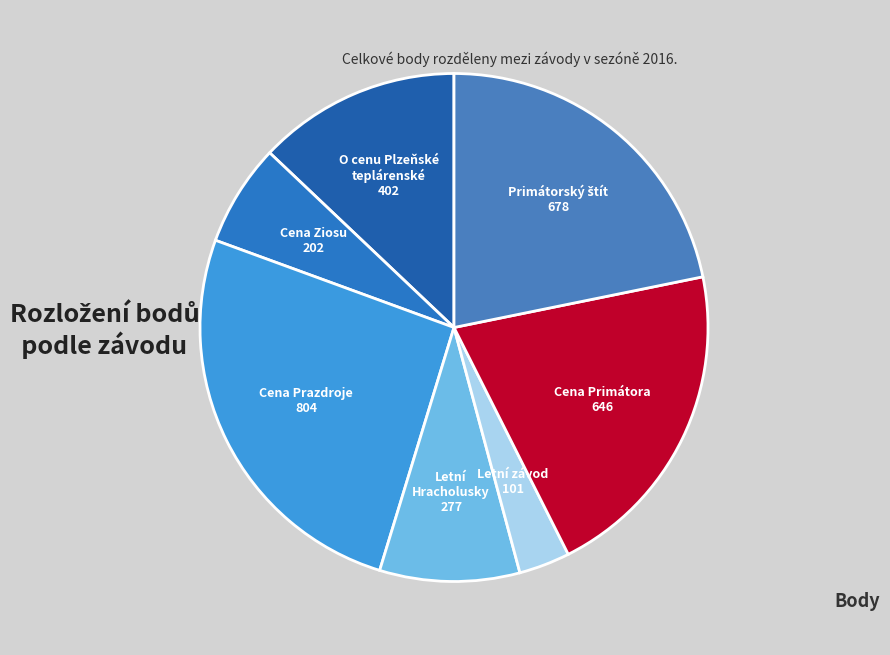

Does any single category account for the majority?

No